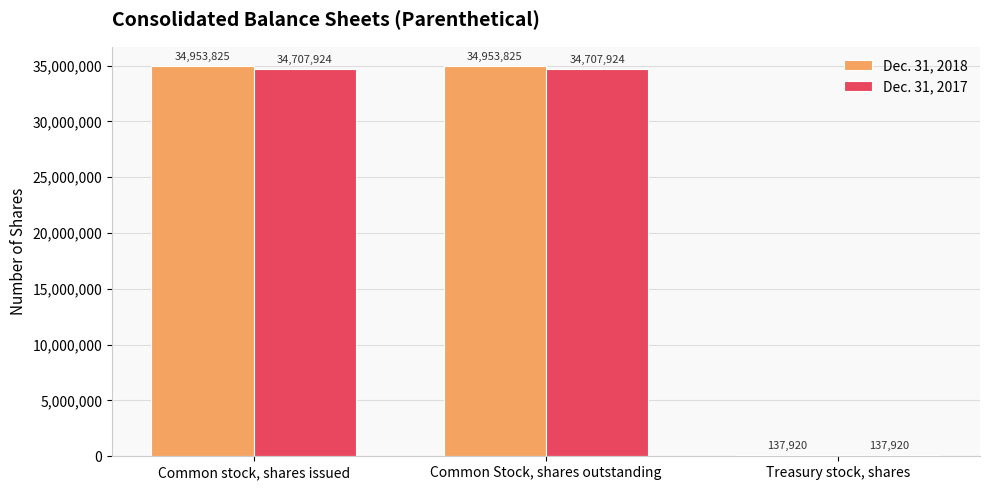

What is the sum of the Dec. 31, 2017 values at Common stock, shares issued and Common Stock, shares outstanding?

69415848